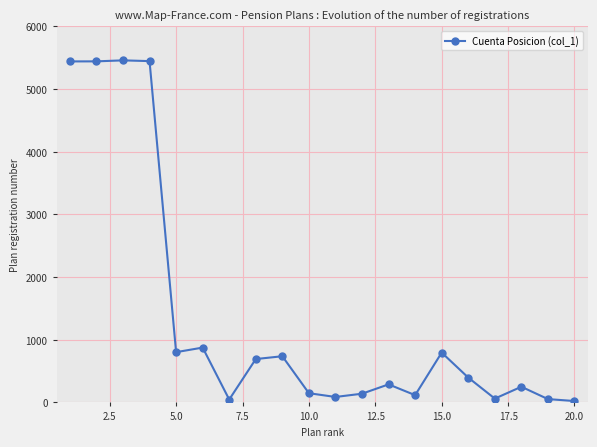

What is the average value?

1365